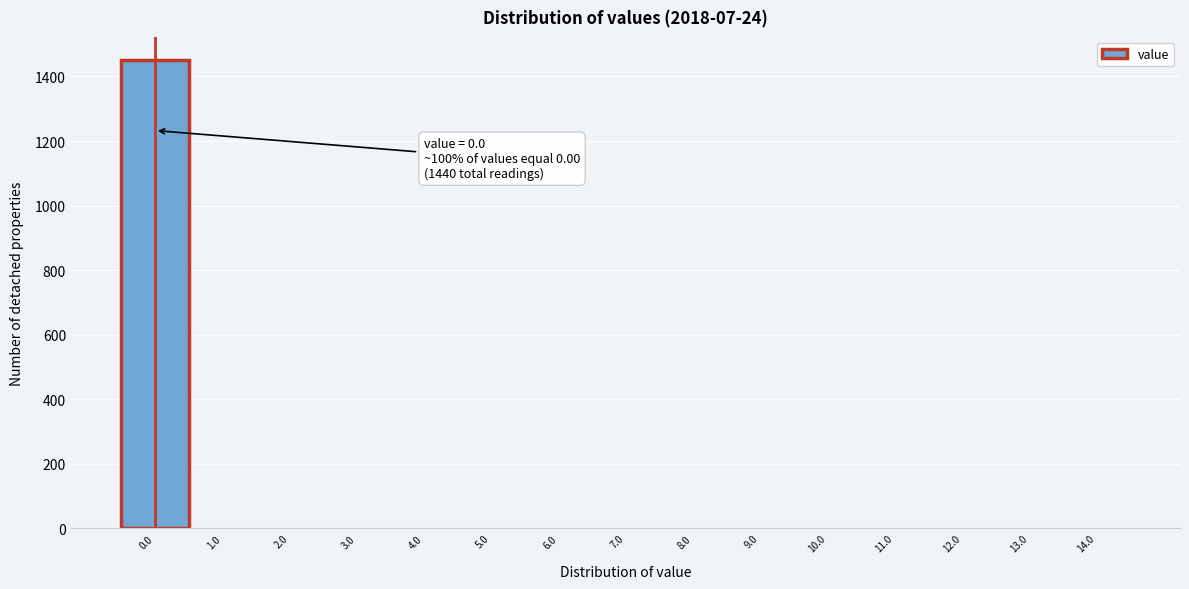

Which range on the x-axis has the tallest bar?

-0.5 to 0.5